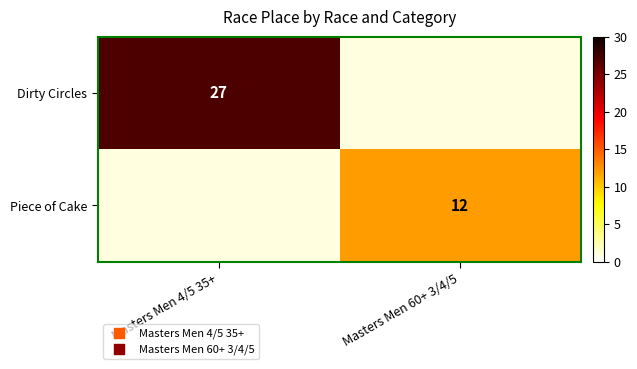

Is it true that Dirty Circles equals 17.4 at Masters Men 4/5 35+?

False